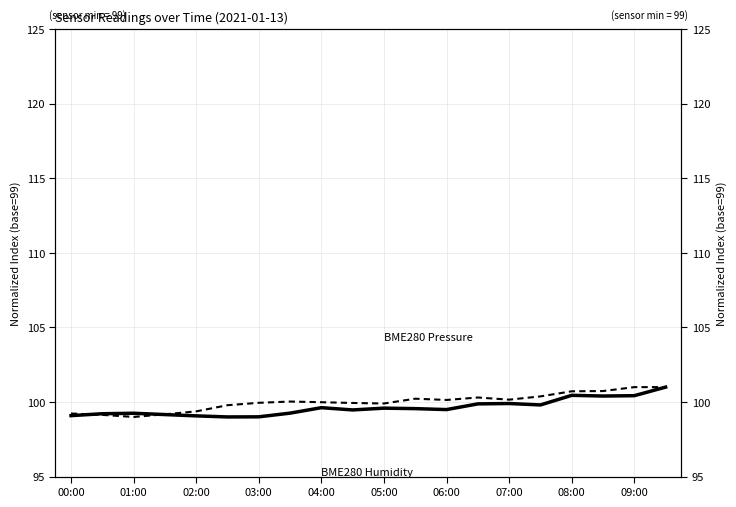

List the series in order of their peak value, highest first.

BME280 Pressure, BME280 Humidity